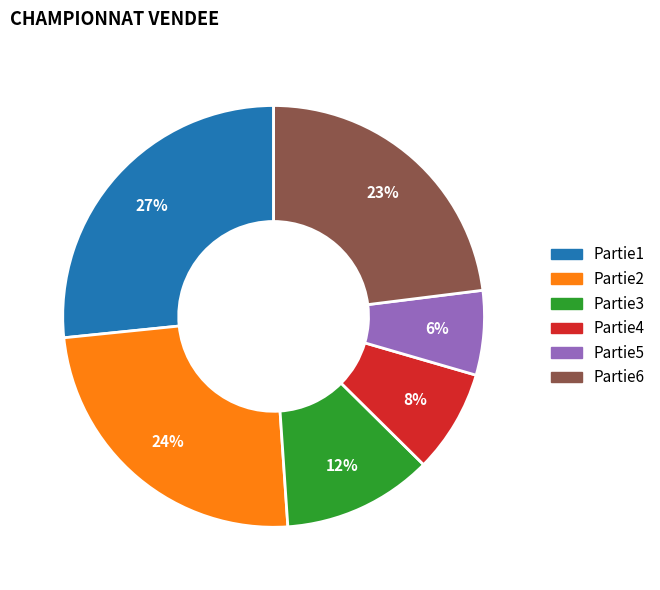

To the nearest percent, what is the combined percentage of Partie1 and Partie2?

51%